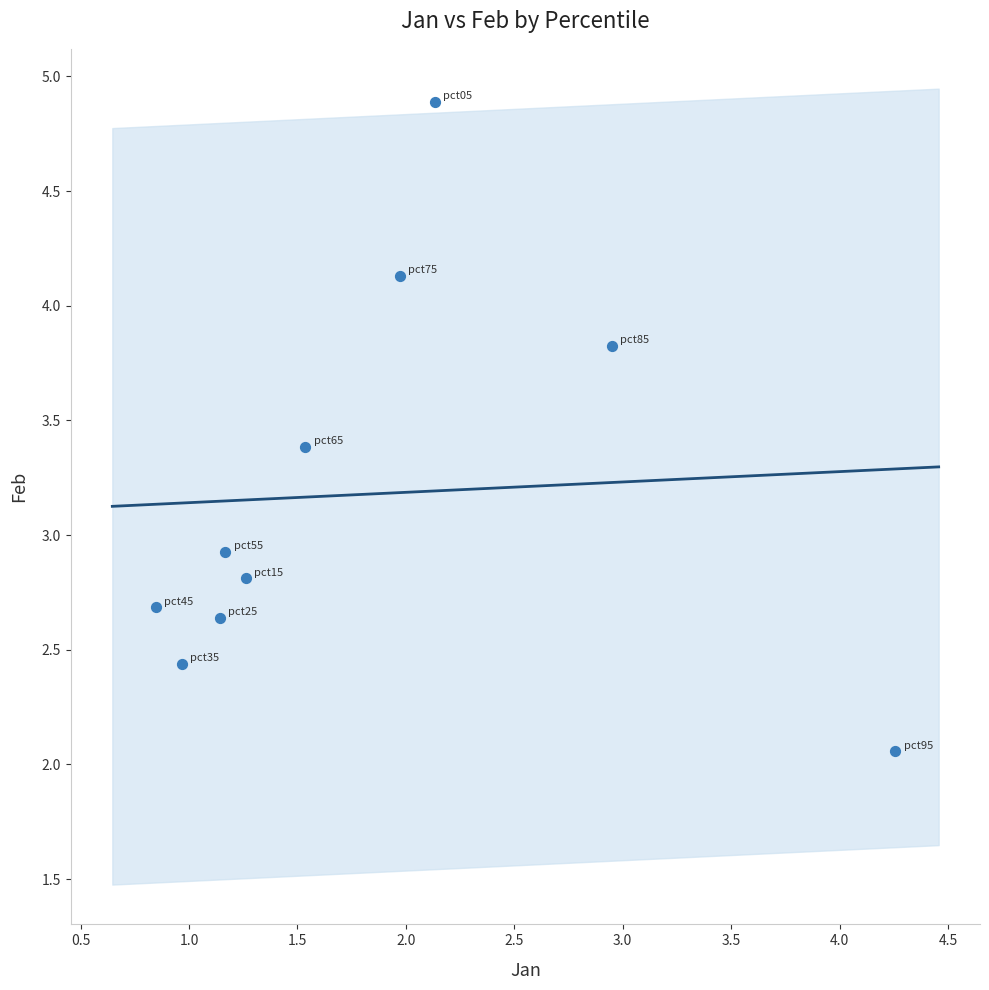

What is the range of X values (max minus min)?

3.4